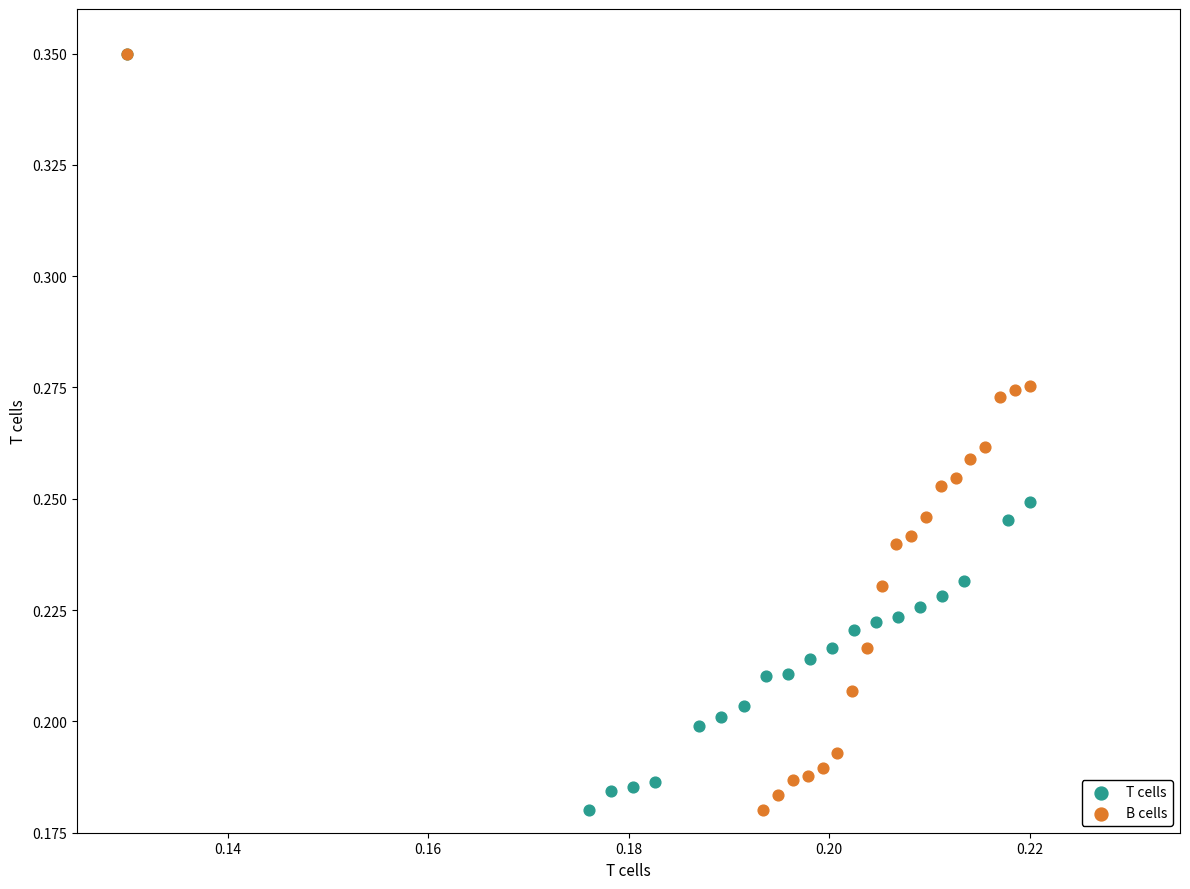

What are all the series names shown in the legend?

T cells, B cells